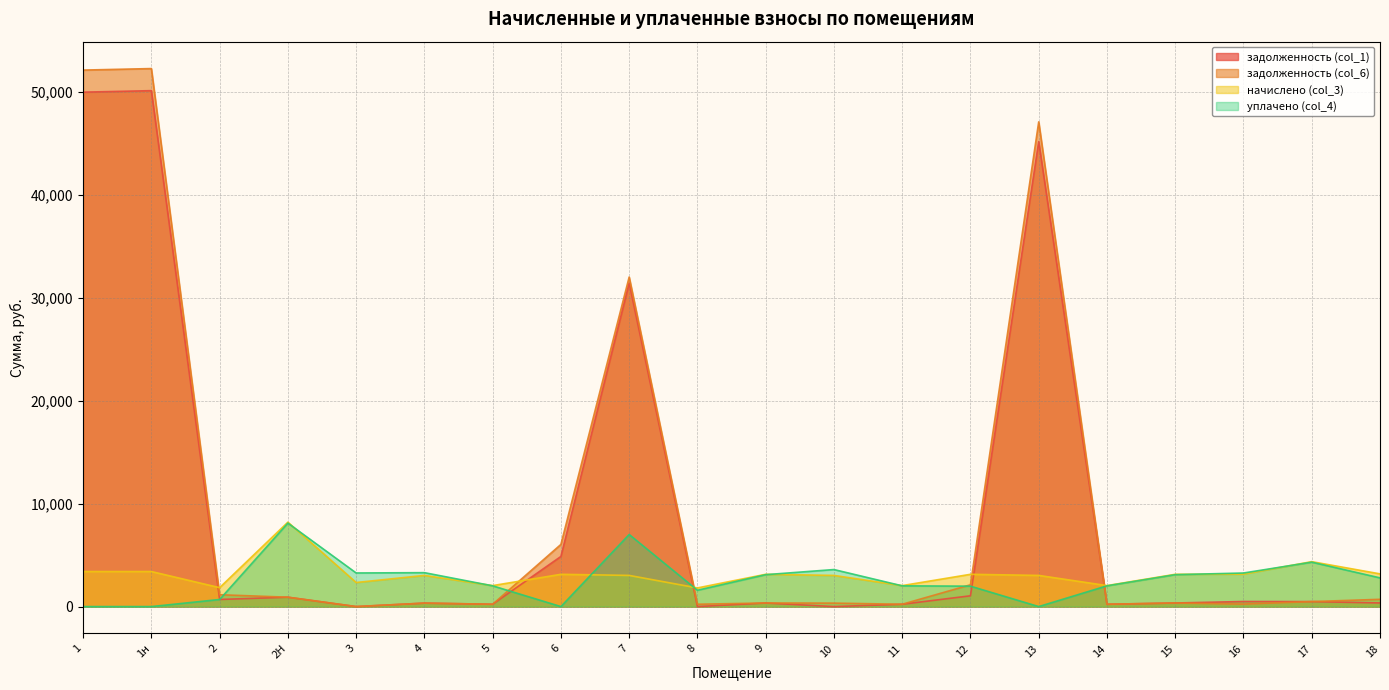

At which label does уплачено (col_4) first exceed 2787?

2Н